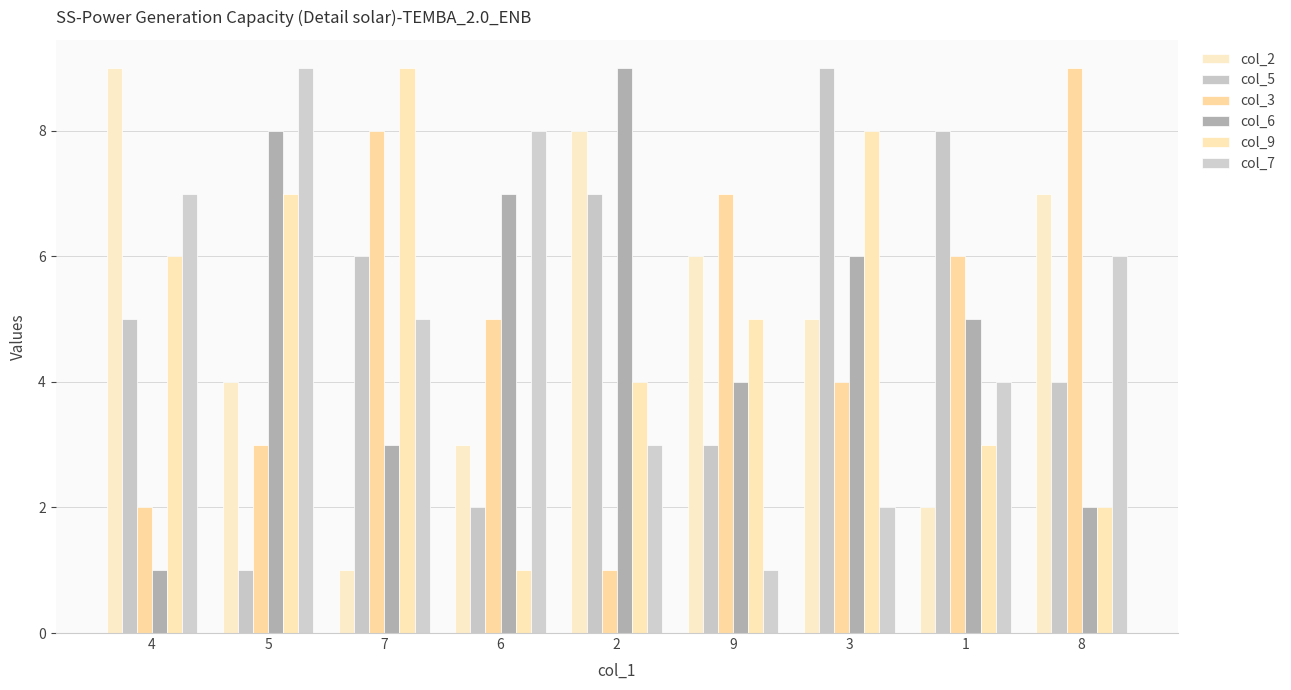

How many bars are there in total?

54